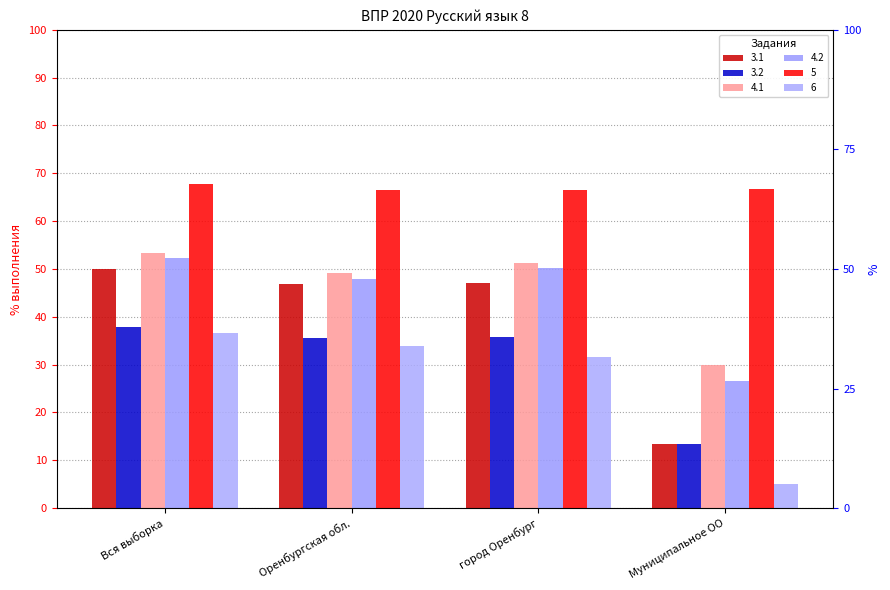

At город Оренбург, list the series in order from largest to smallest.

5, 4.1, 4.2, 3.1, 3.2, 6